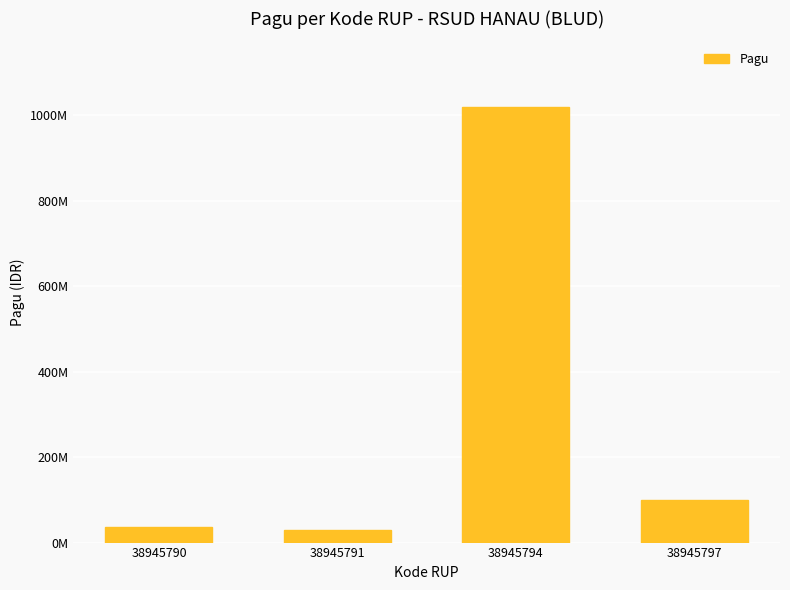

Are the bars horizontal?

No